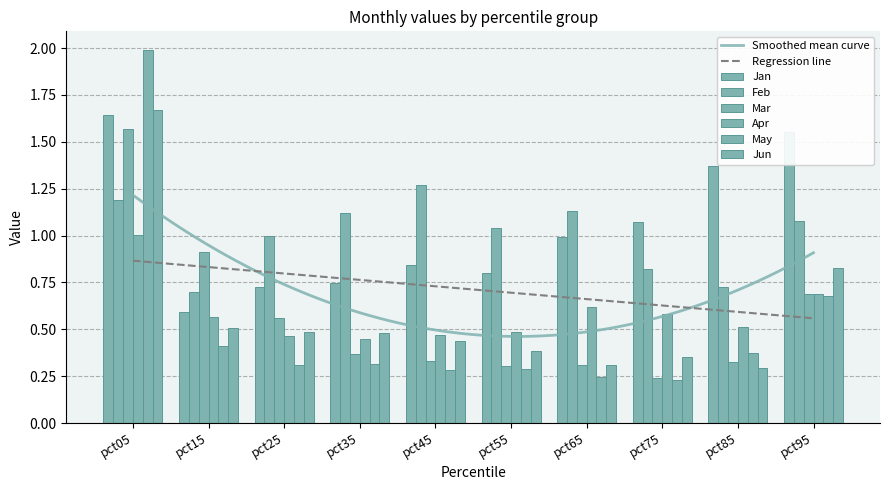

Which series changed the most between pct65 and pct75?

Feb